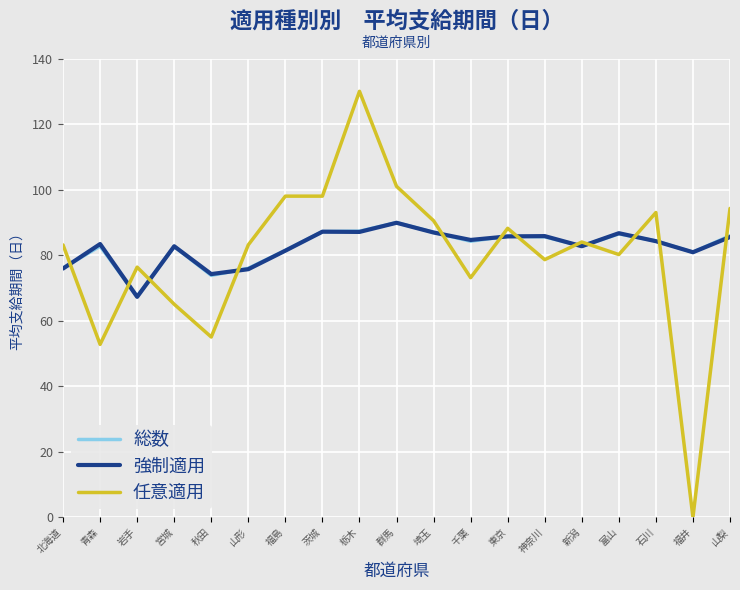

At which category is the sum across all series the highest?

栃木